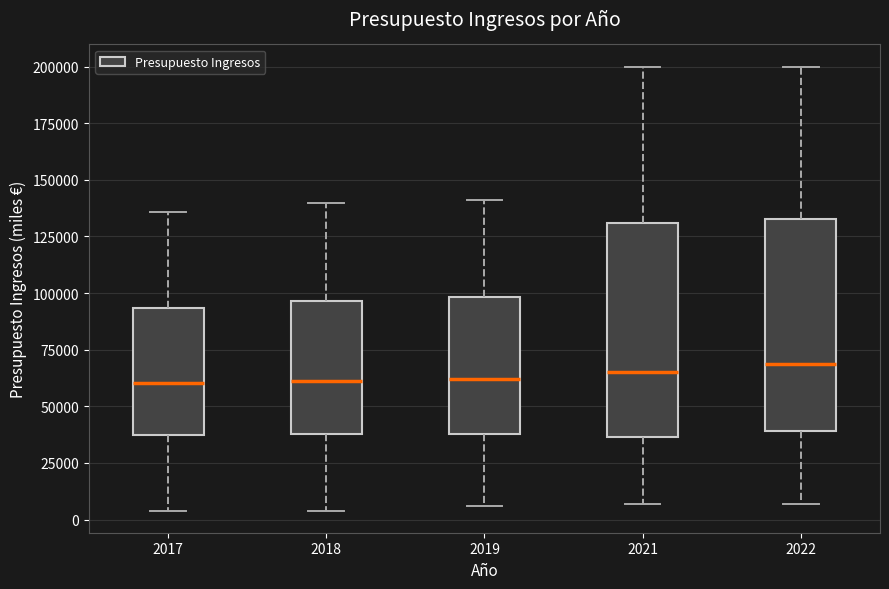

Where is the lower edge of the box at x = 2021 on the y-axis? The values are not printed on the chart, so give them approximately, as read against the axis.

35000